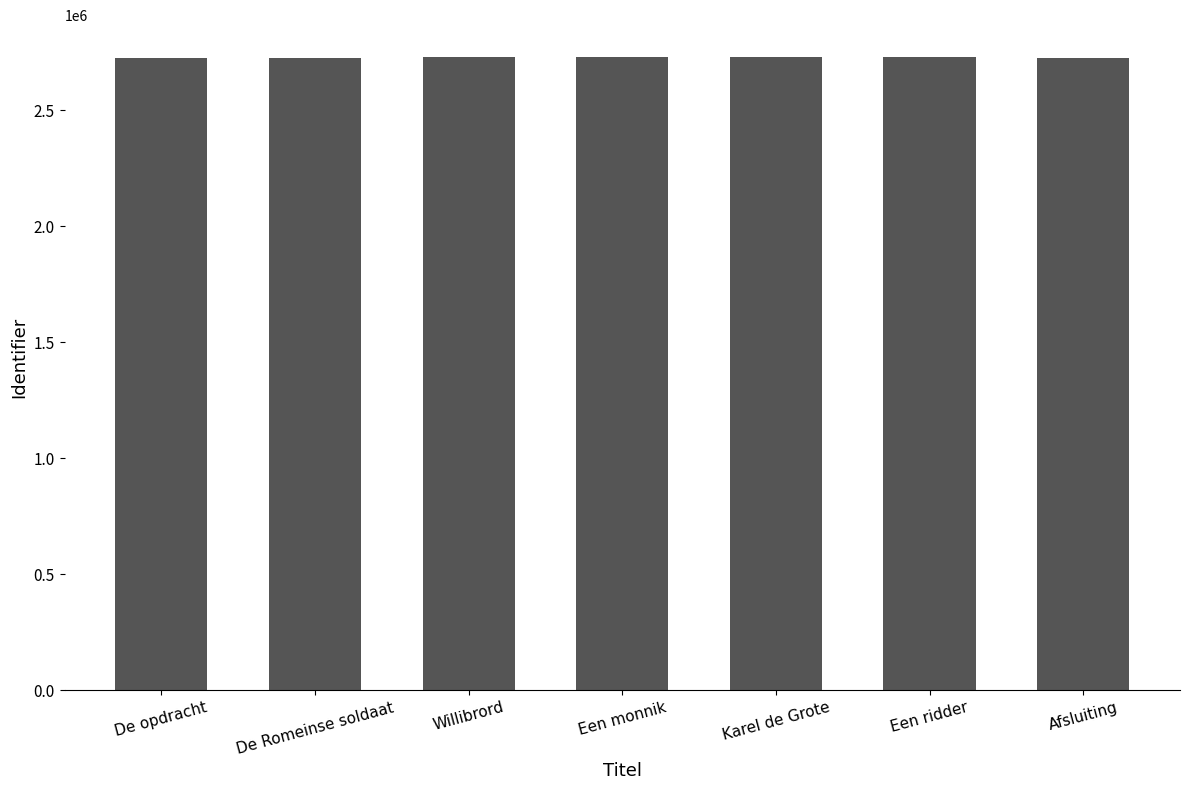

Count the number of categories in the chart.

7